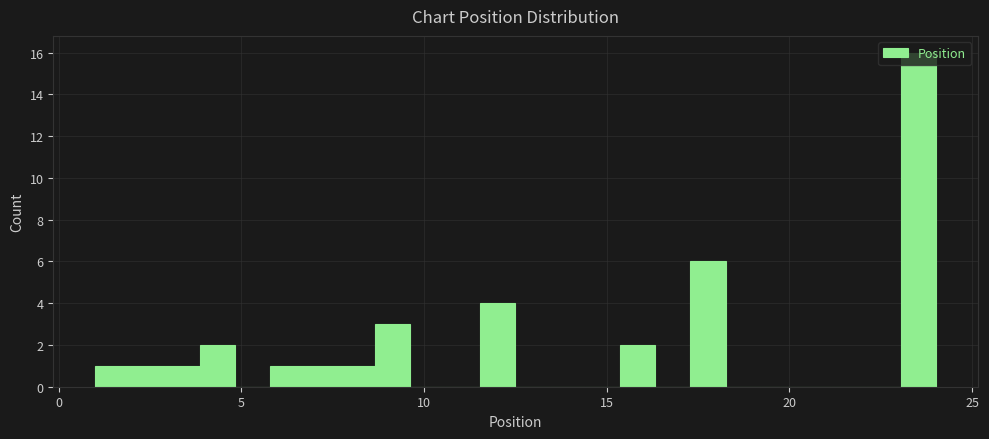

Around what value on the x-axis is the tallest bar? Give the approximate position of its centre, as read against the axis.

23.5